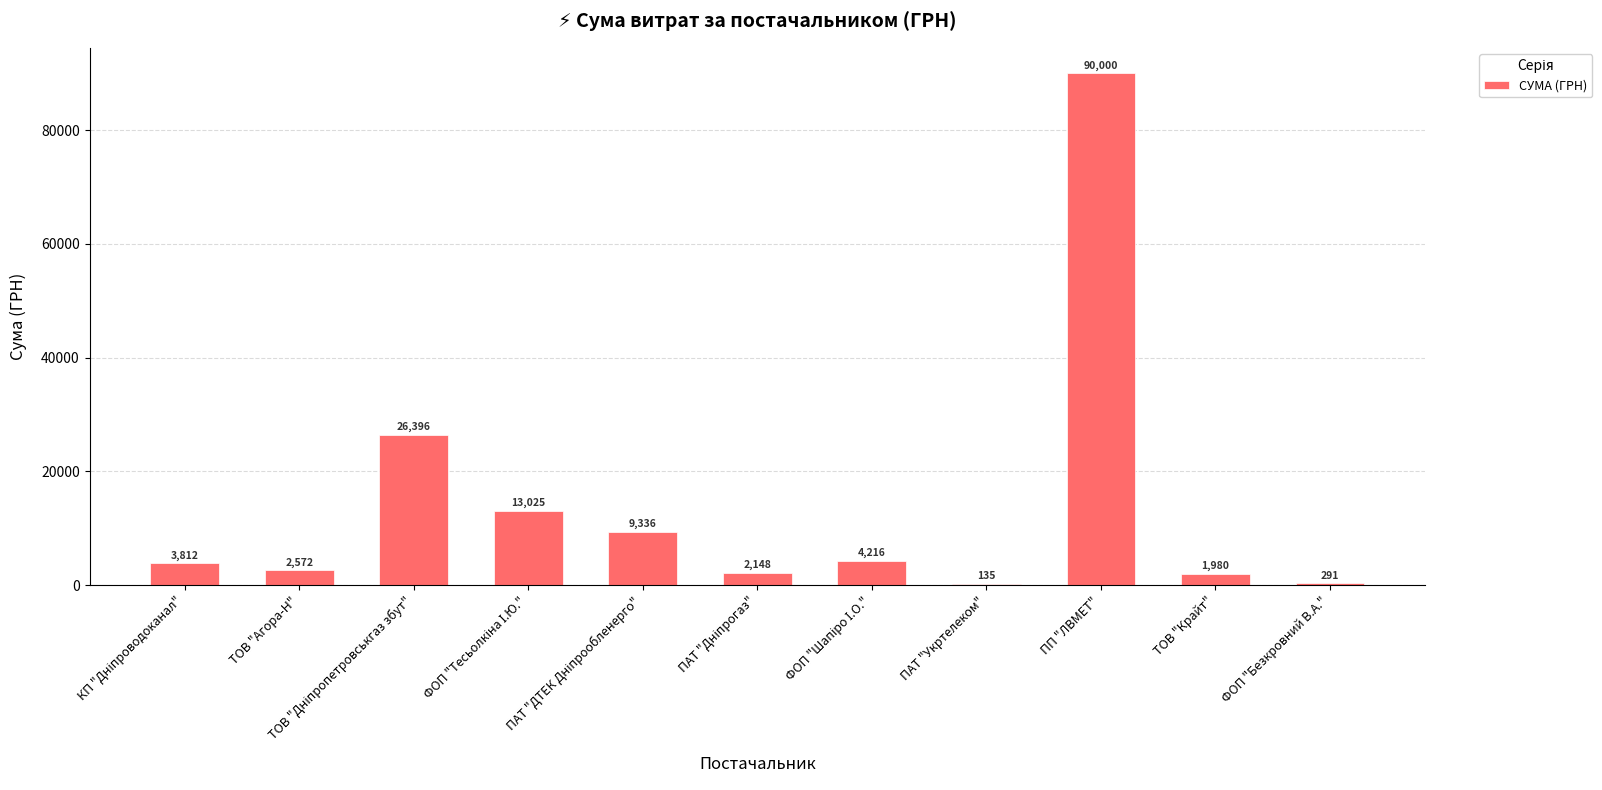

What is the approximate value at ПП "ЛВМЕТ"?

90000.0